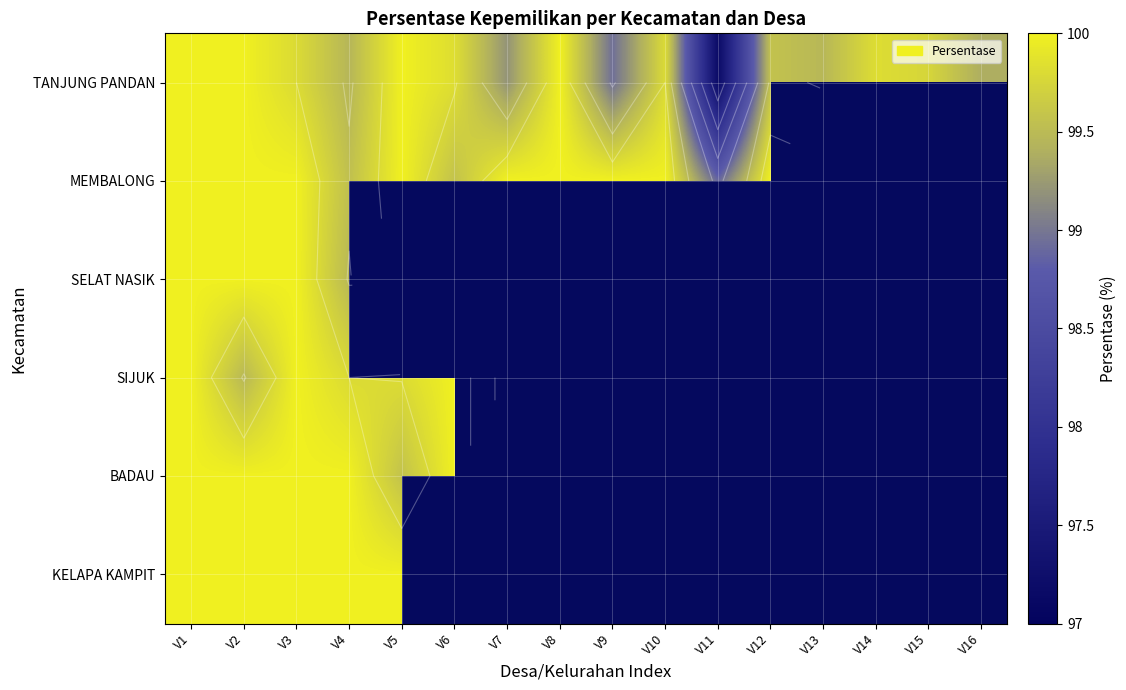

At which label is BADAU closest to 50?

V5